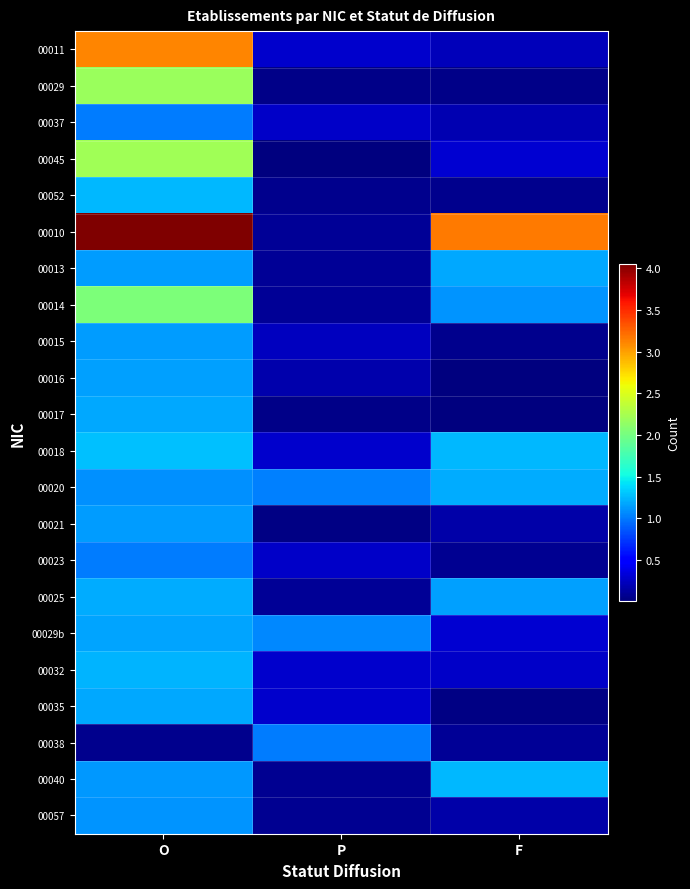

Reading right to left, extract all data points from this chart.

00011: F=0.2	P=0.3	O=3.1
00029: F=0.0	P=0.0	O=2.2
00037: F=0.2	P=0.3	O=1.0
00045: F=0.3	P=0.0	O=2.2
00052: F=0.1	P=0.1	O=1.2
00010: F=3.2	P=0.1	O=4.1
00013: F=1.2	P=0.1	O=1.1
00014: F=1.1	P=0.1	O=2.0
00015: F=0.1	P=0.2	O=1.1
00016: F=0.0	P=0.2	O=1.2
00017: F=0.0	P=0.1	O=1.2
00018: F=1.2	P=0.3	O=1.3
00020: F=1.2	P=1.0	O=1.1
00021: F=0.1	P=0.0	O=1.1
00023: F=0.1	P=0.3	O=1.0
00025: F=1.2	P=0.1	O=1.2
00029b: F=0.3	P=1.1	O=1.2
00032: F=0.3	P=0.3	O=1.2
00035: F=0.0	P=0.3	O=1.2
00038: F=0.1	P=1.0	O=0.1
00040: F=1.2	P=0.1	O=1.1
00057: F=0.2	P=0.1	O=1.1